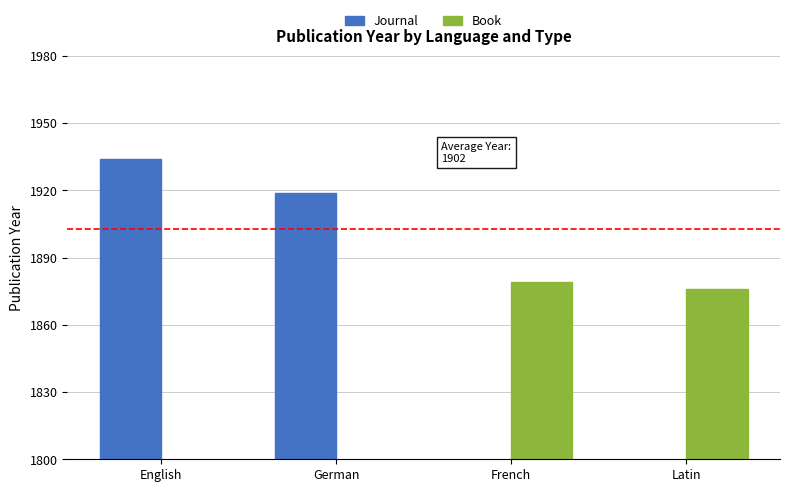

Is it true that Book equals 600 at German?

False